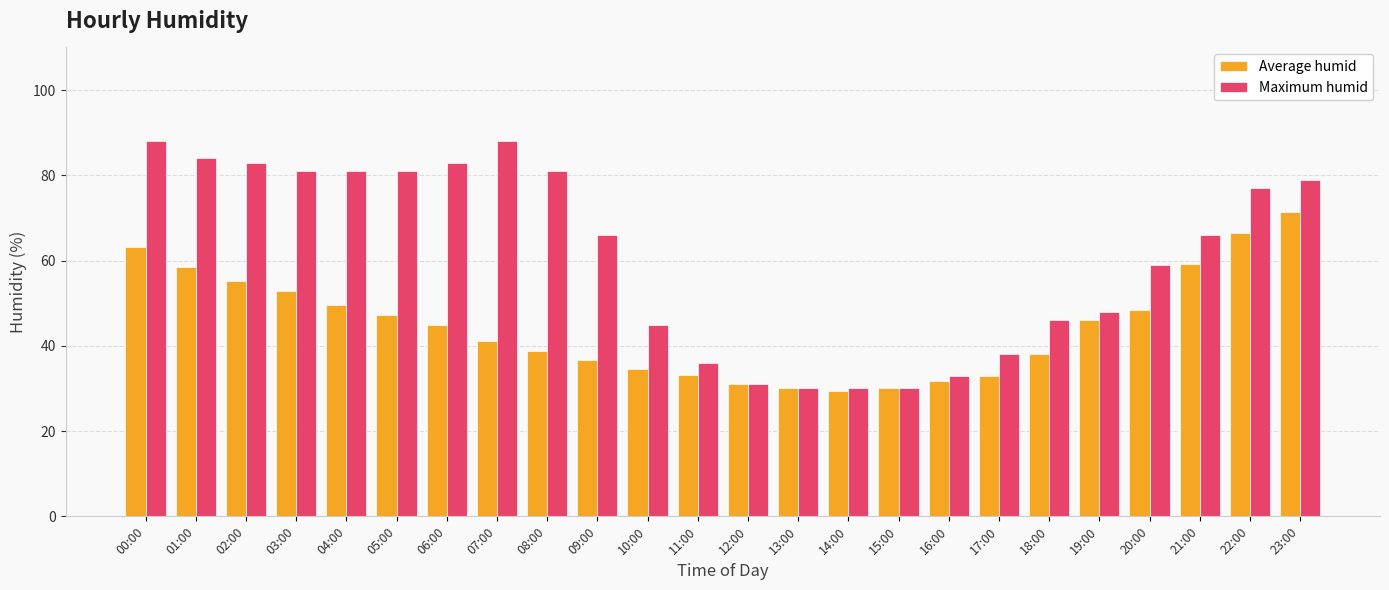

What is the difference between the maximum and minimum values in the Maximum humid series?

58.0